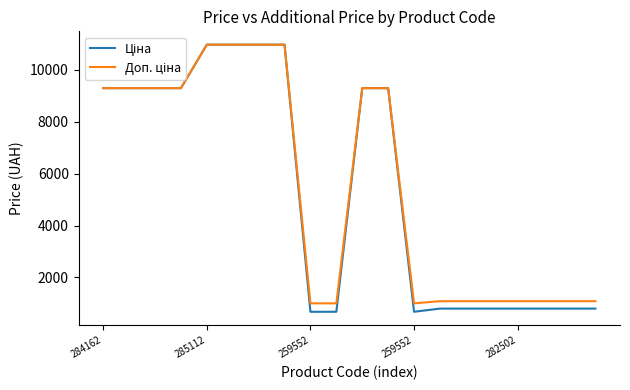

What is the minimum value shown in the chart?

679.8